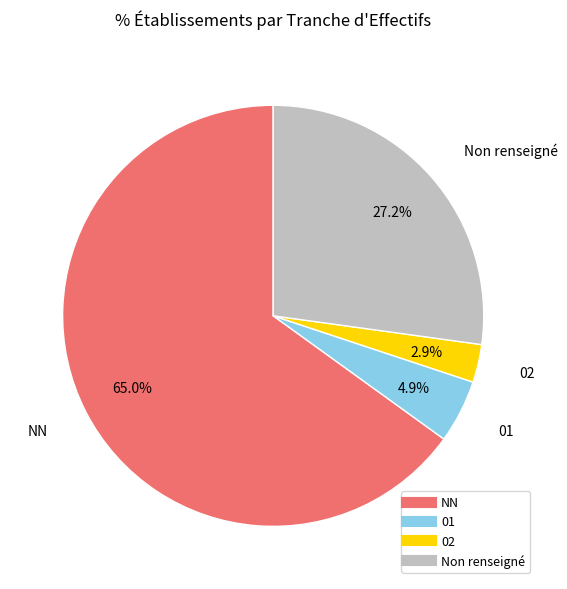

Does any single category account for the majority?

Yes